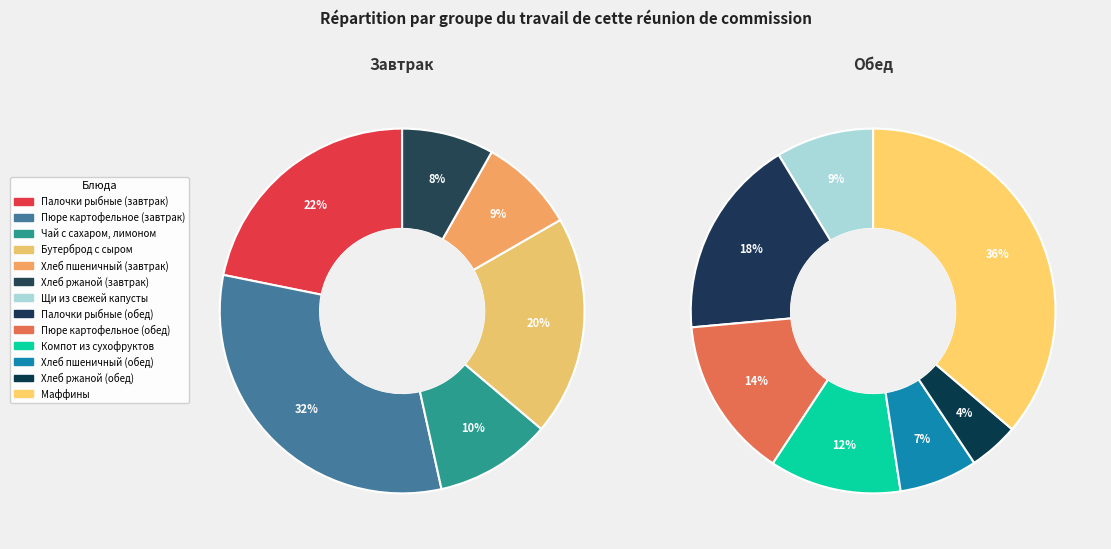

Is there a majority slice in this chart?

No